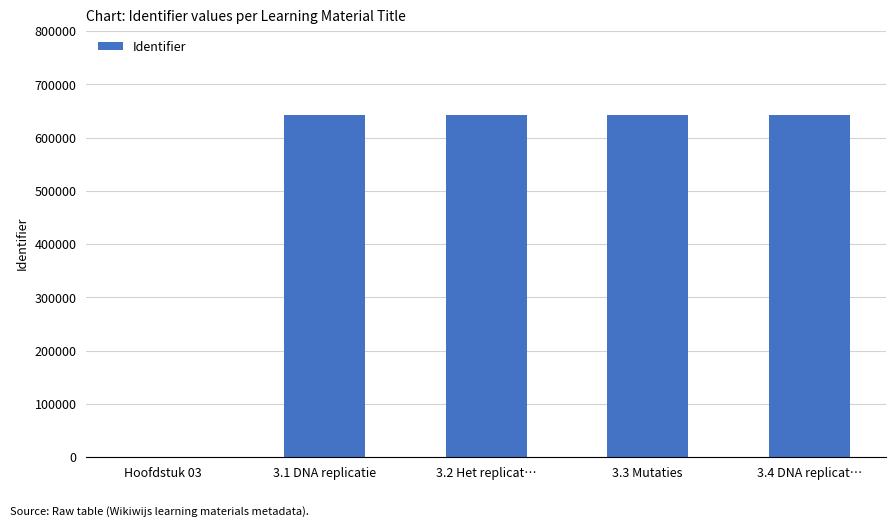

What is the change in value from Hoofdstuk 03 to 3.1 DNA replicatie?

+642899